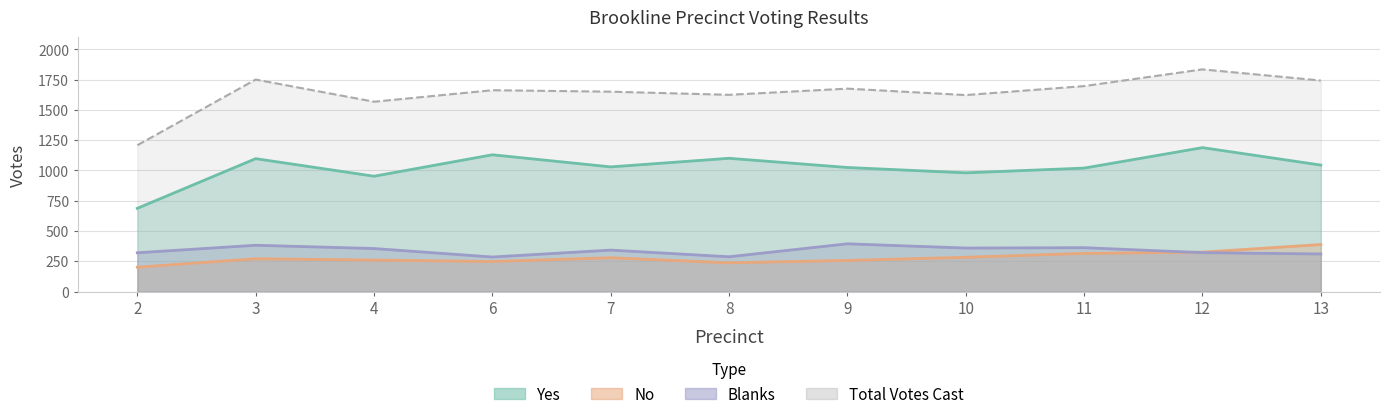

At which label does No first exceed 271?

7